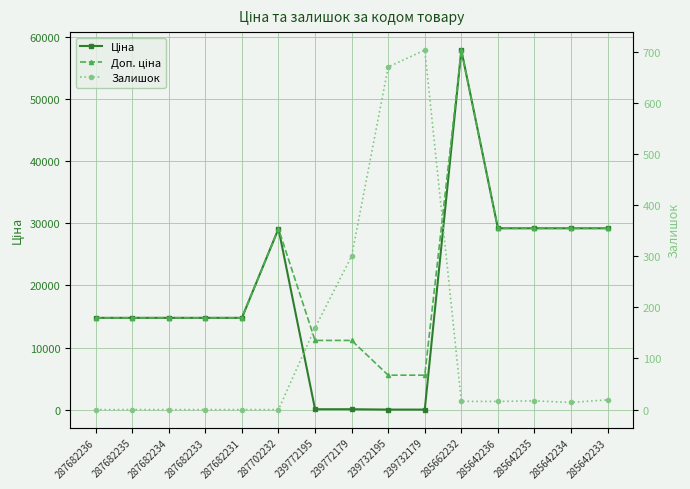

Is this an area chart (filled region under the line)?

No